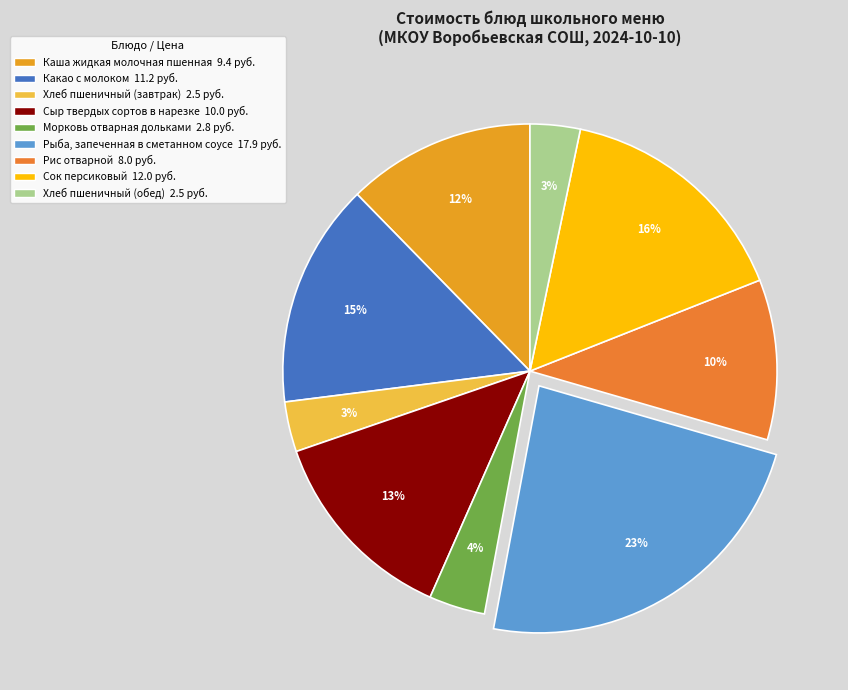

Approximately how many times larger is the value at Сок персиковый compared to Рыба, запеченная в сметанном соусе?

0.7